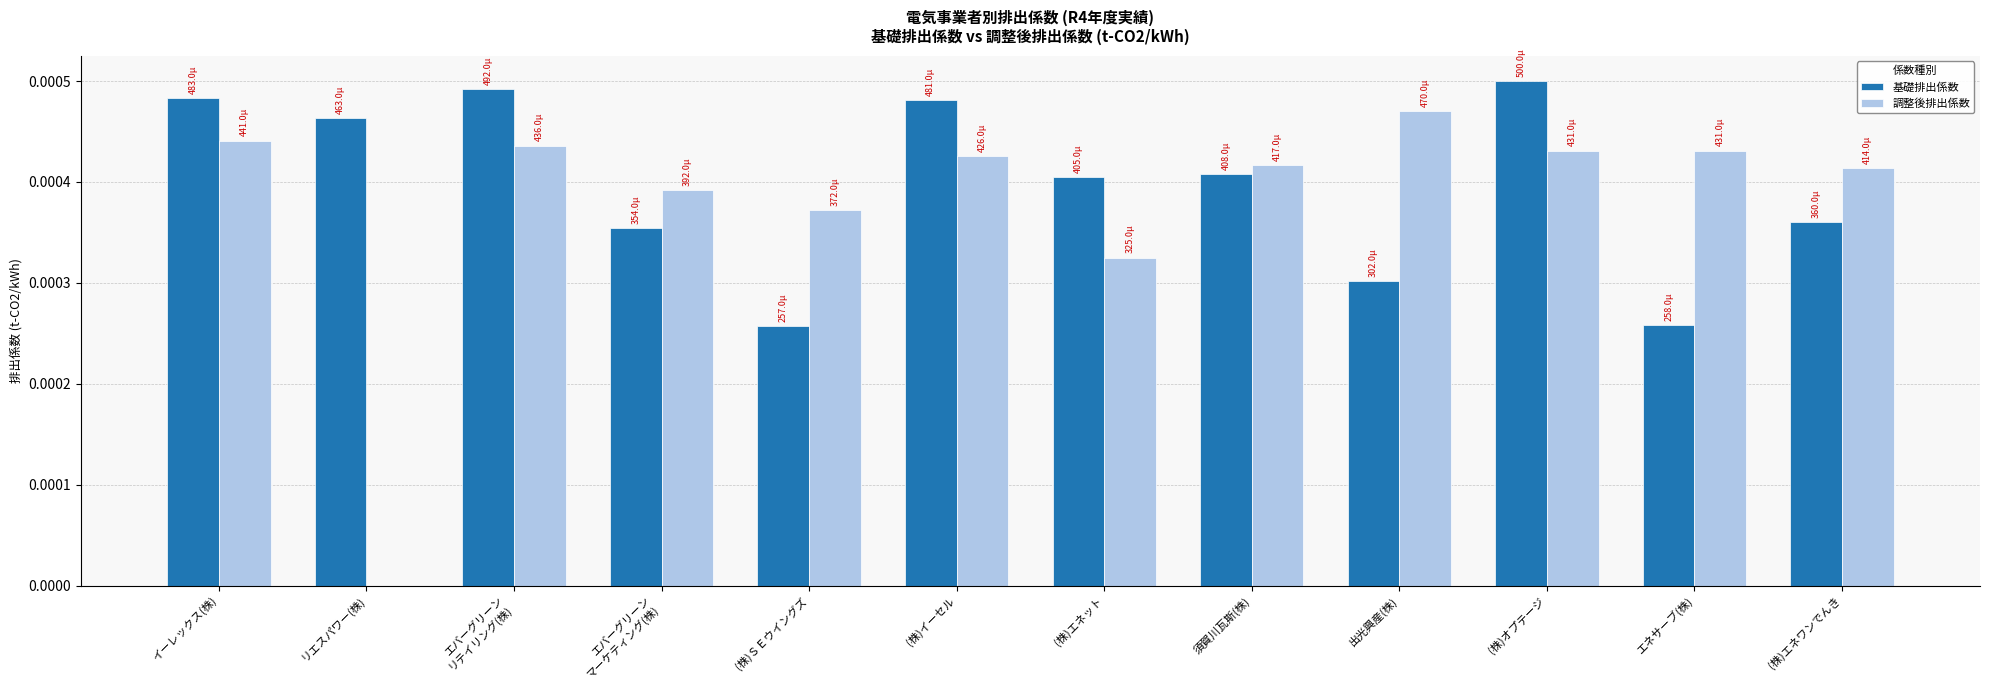

Is the value of 基礎排出係数 at (株)エネワンでんき greater than the value of 調整後排出係数 at (株)イーセル?

No